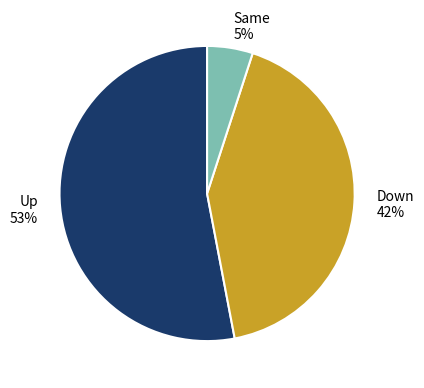

How many segments does this pie chart have?

3